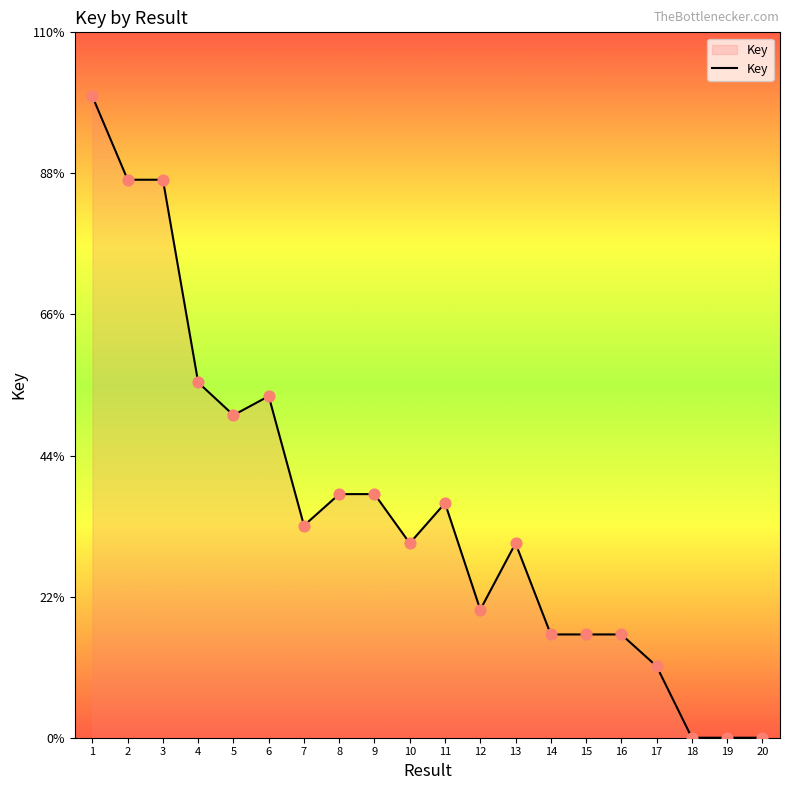

Is this an area chart (filled region under the line)?

Yes